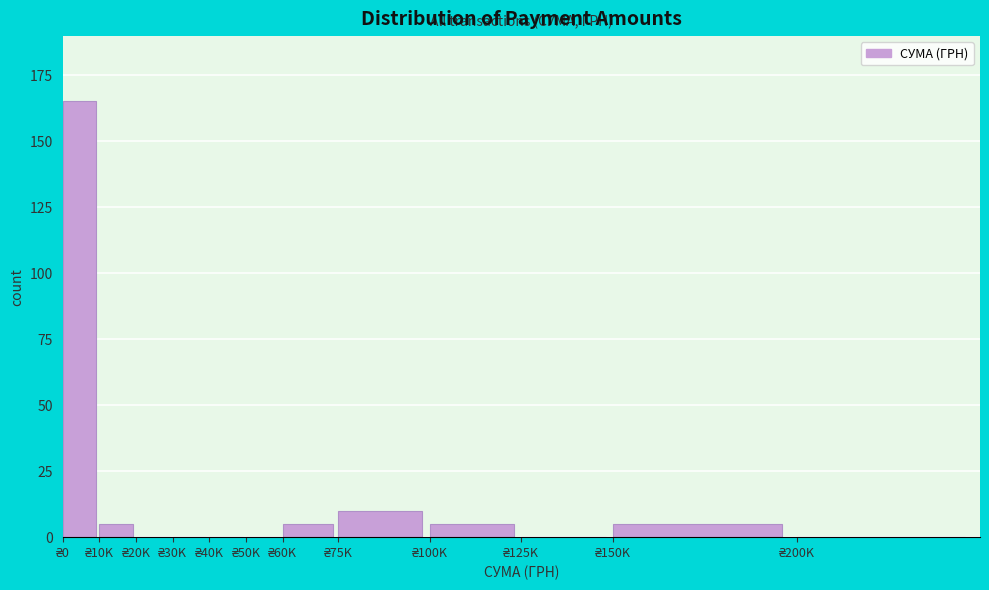

What is the sum of all values?

195